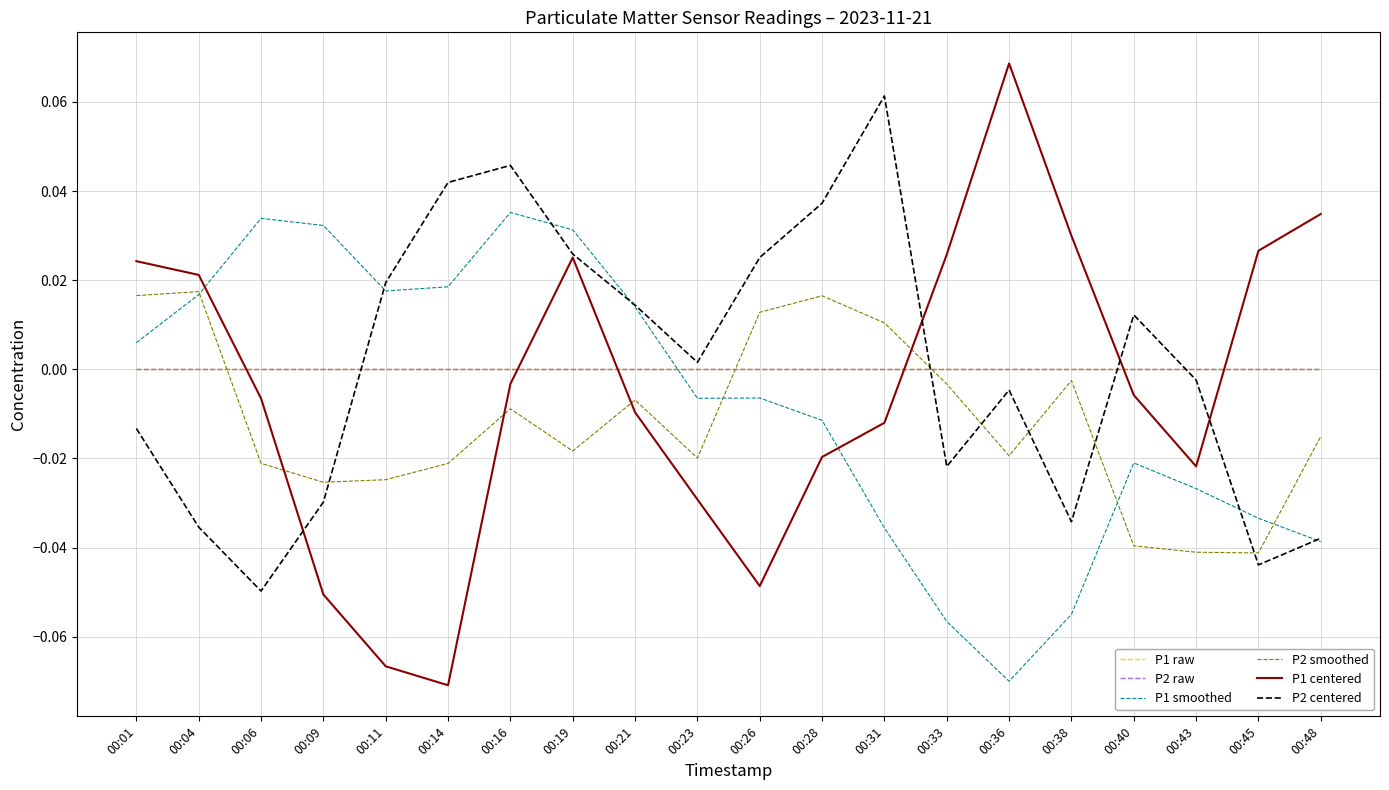

Does the chart have visible grid lines?

Yes